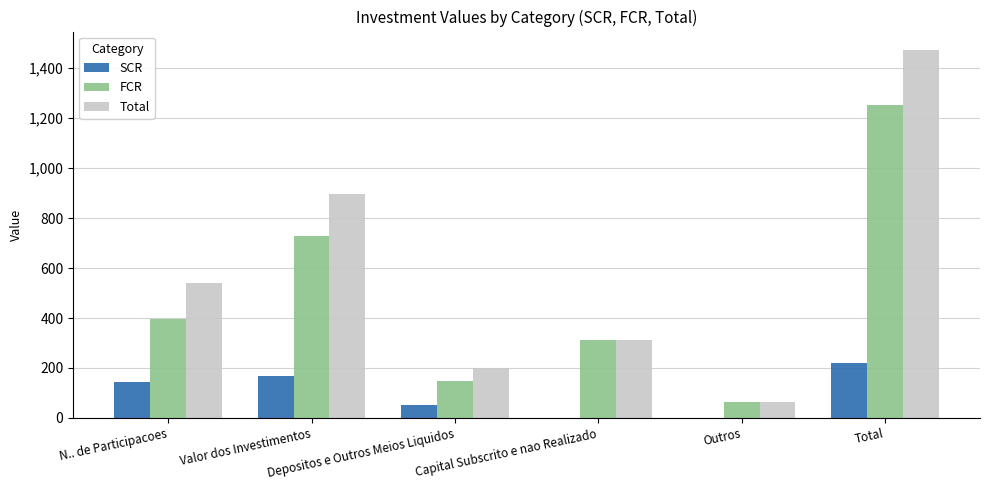

What is the sum of all FCR values?

2900.6